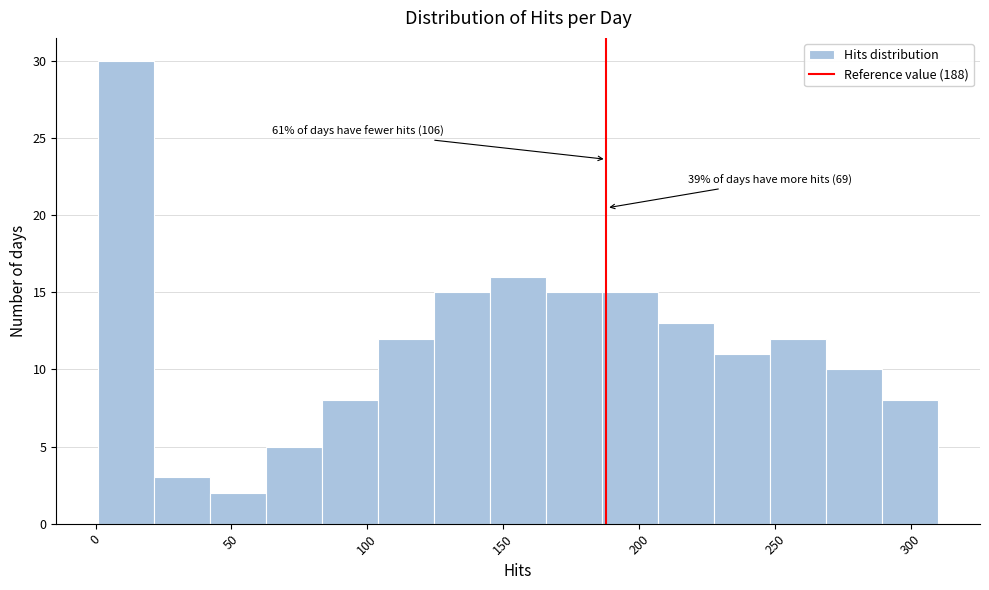

Which range on the x-axis has the tallest bar?

0 to 20